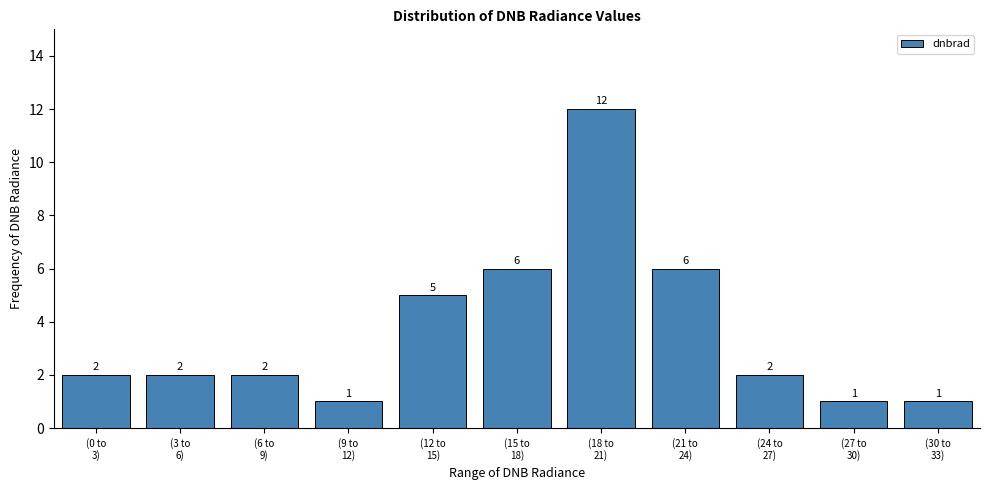

Reading left to right, what are all the values shown in this chart?

2	2	2	1	5	6	12	6	2	1	1